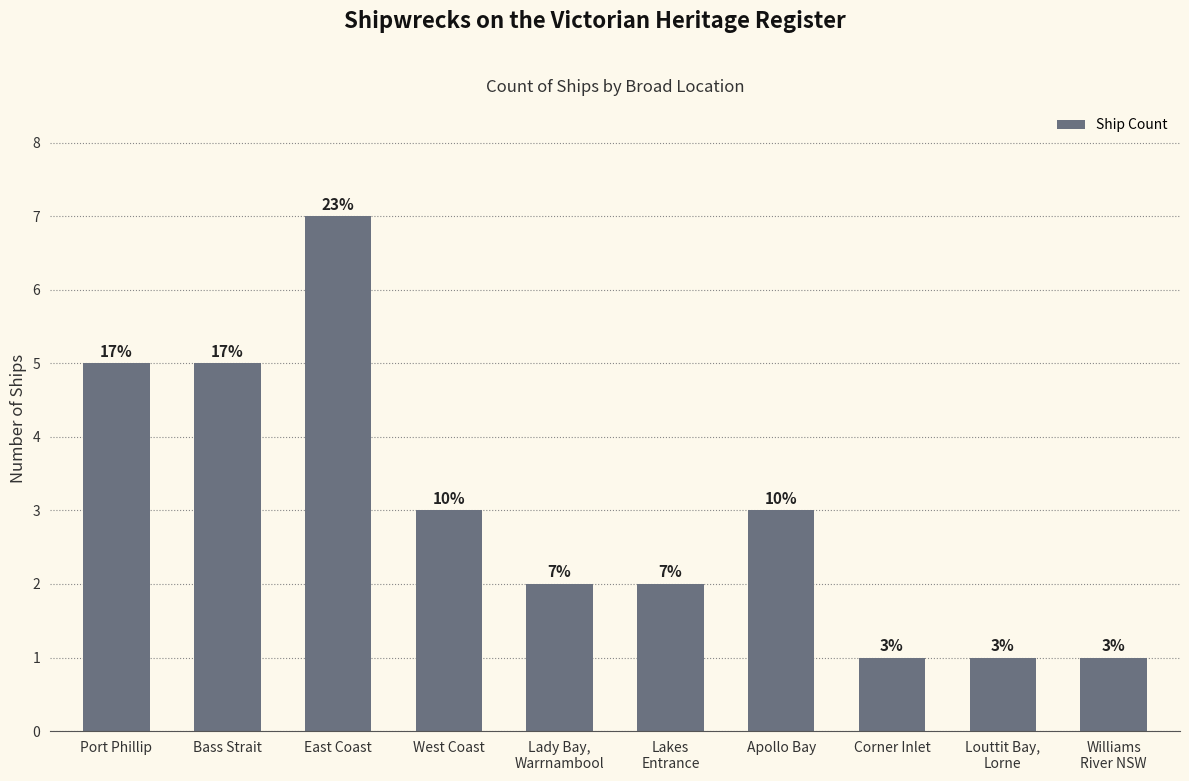

Which category has the highest value across all series?

East Coast